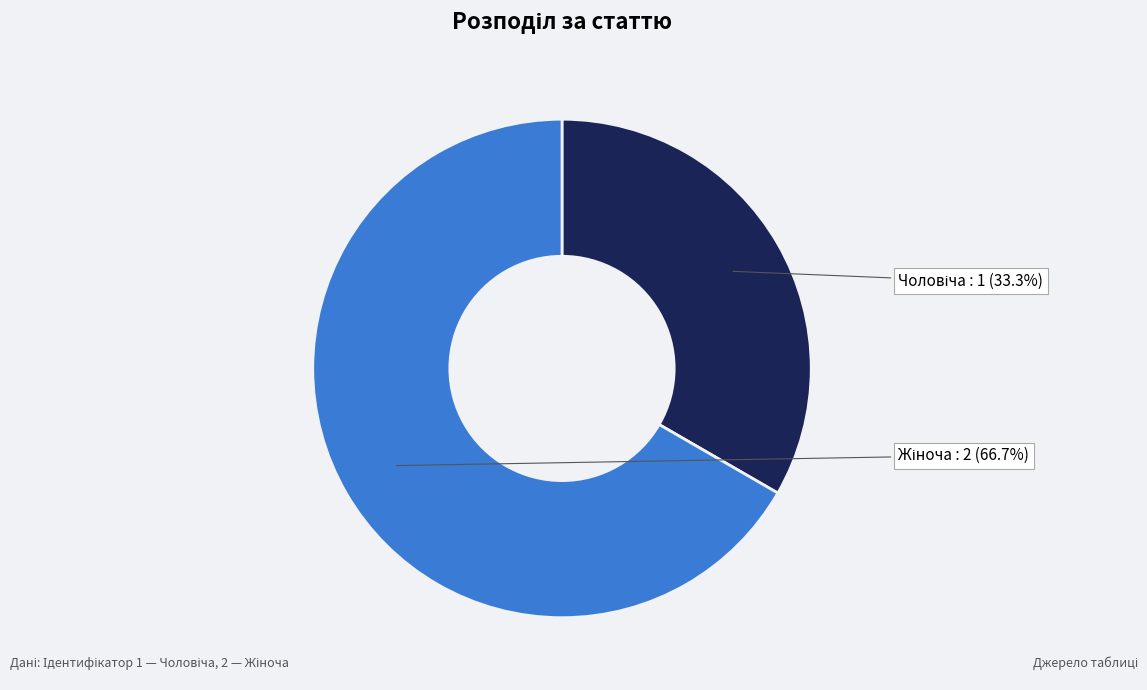

Is there any slice that represents more than half of the pie?

Yes